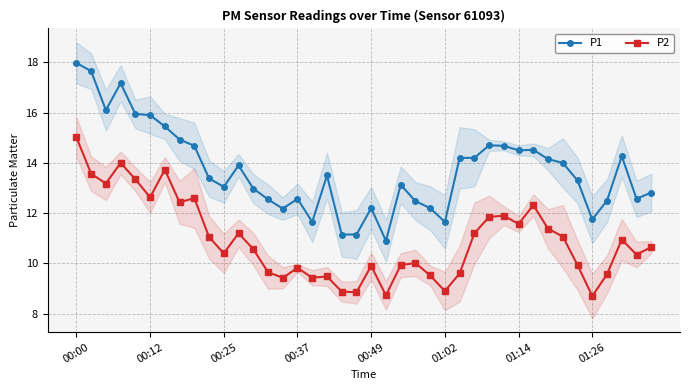

At how many categories does at least one series exceed 15?

7